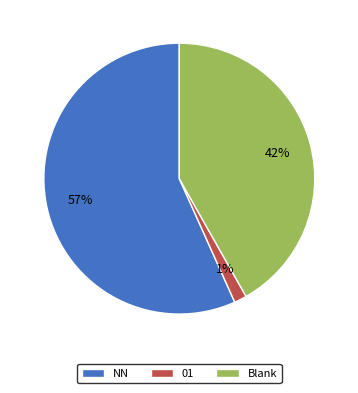

Which slice is the largest?

NN